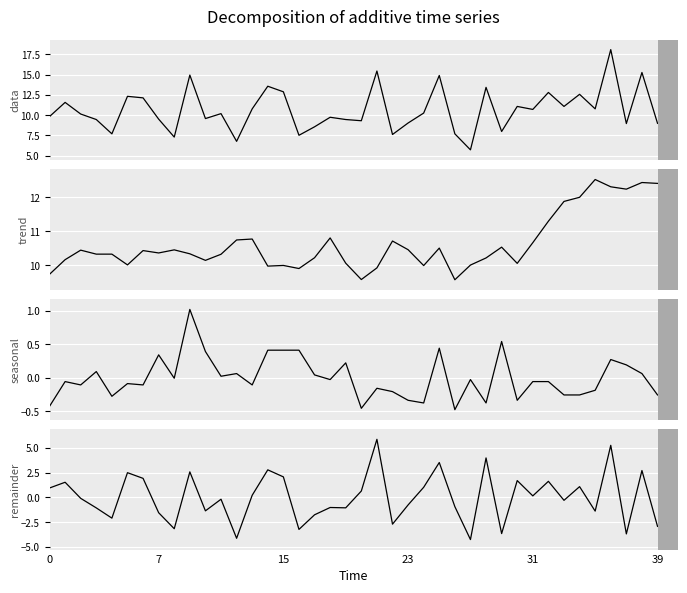

What is the difference between the highest and lowest values at 14?

13.2